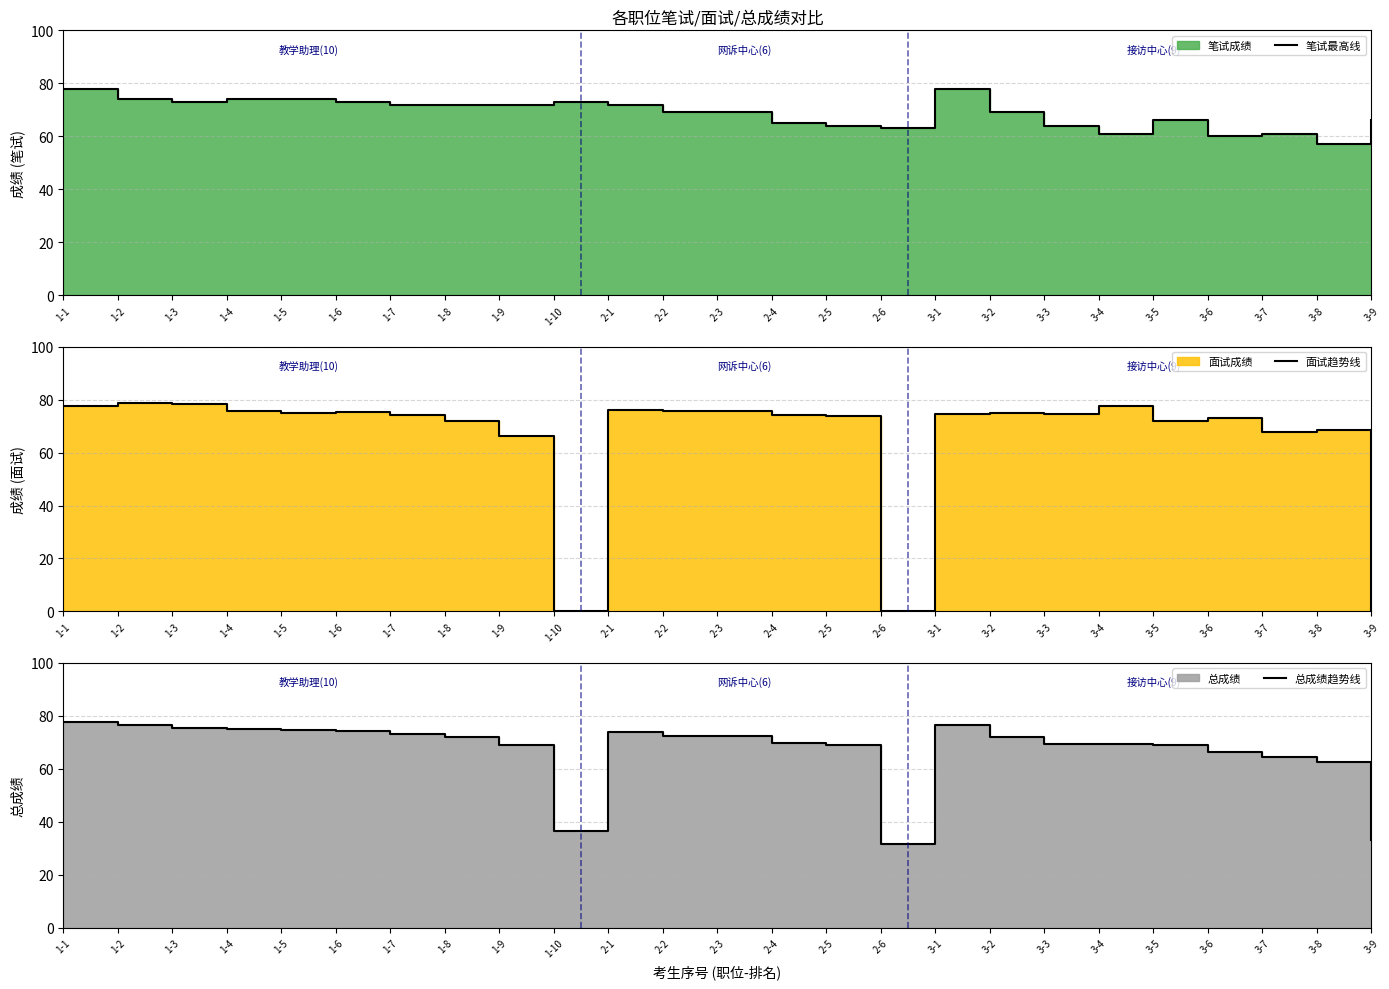

Which label corresponds to the largest value in the chart?

1-2